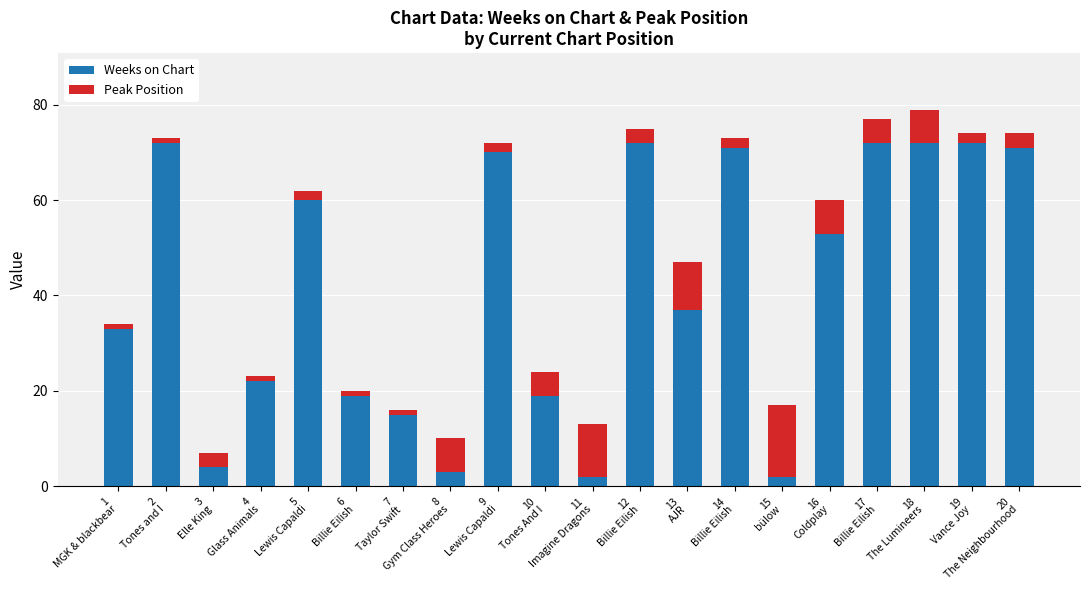

What is the average value of the Weeks on Chart series?

42